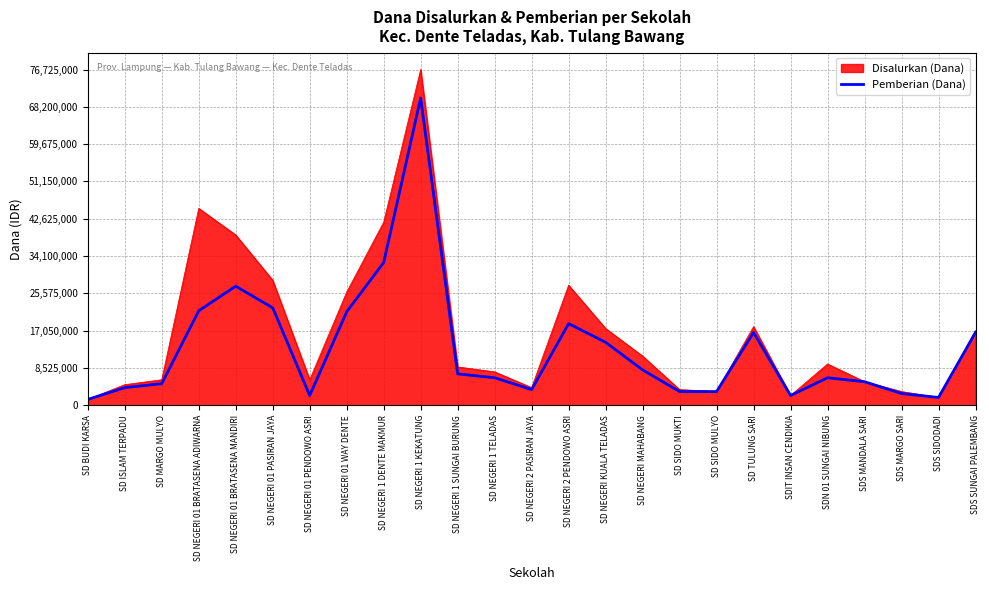

At which label is Pemberian (Dana) closest to 35775000?

SD NEGERI 1 DENTE MAKMUR